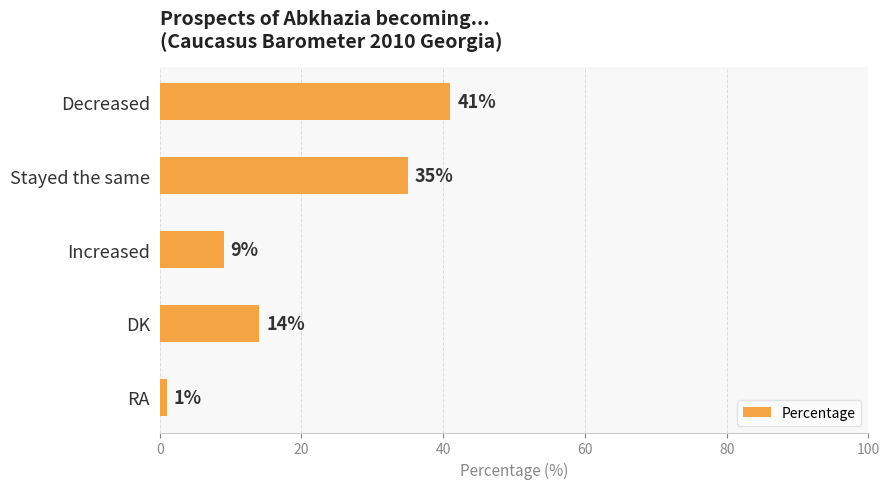

Does the chart contain stacked bars?

No